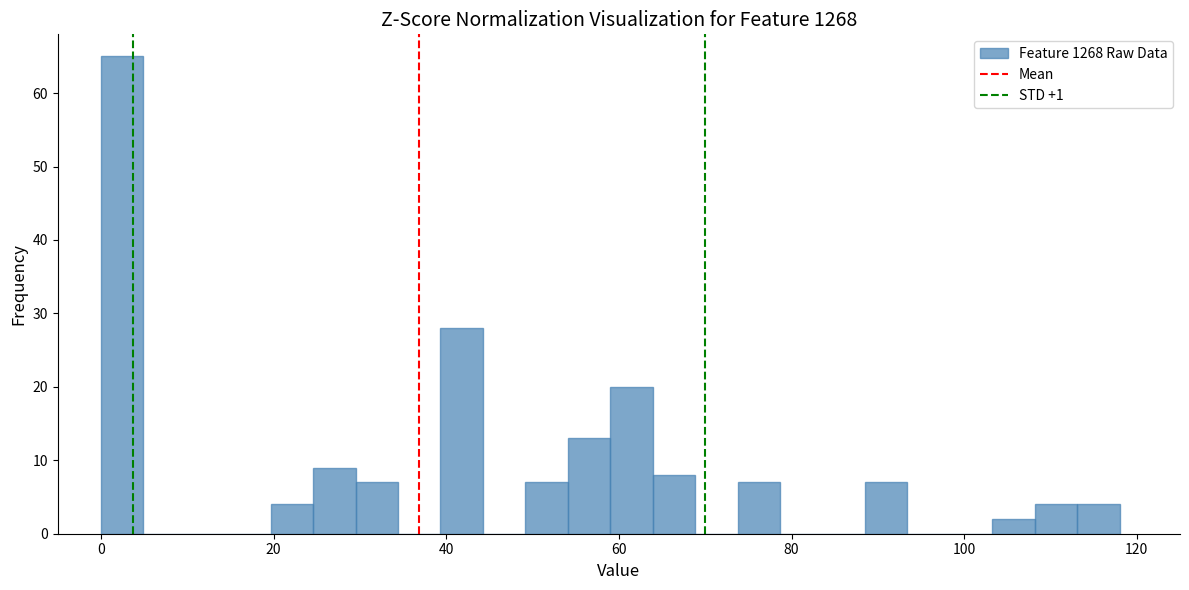

Around what value on the x-axis is the tallest bar? Give the approximate position of its centre, as read against the axis.

2